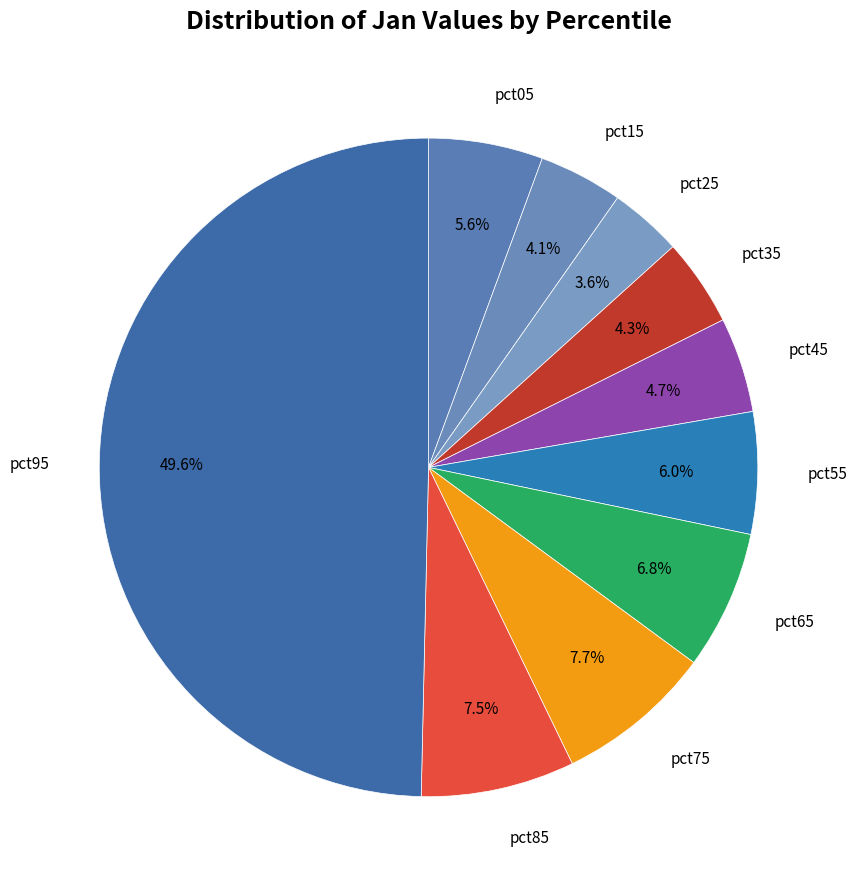

Count the number of slices in the pie.

10